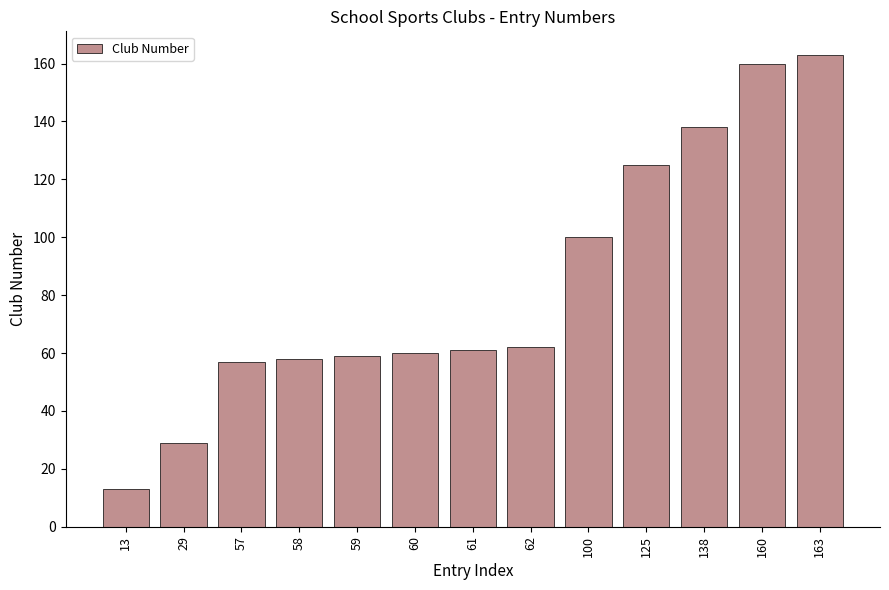

Which has a higher value, 163 or 62?

163